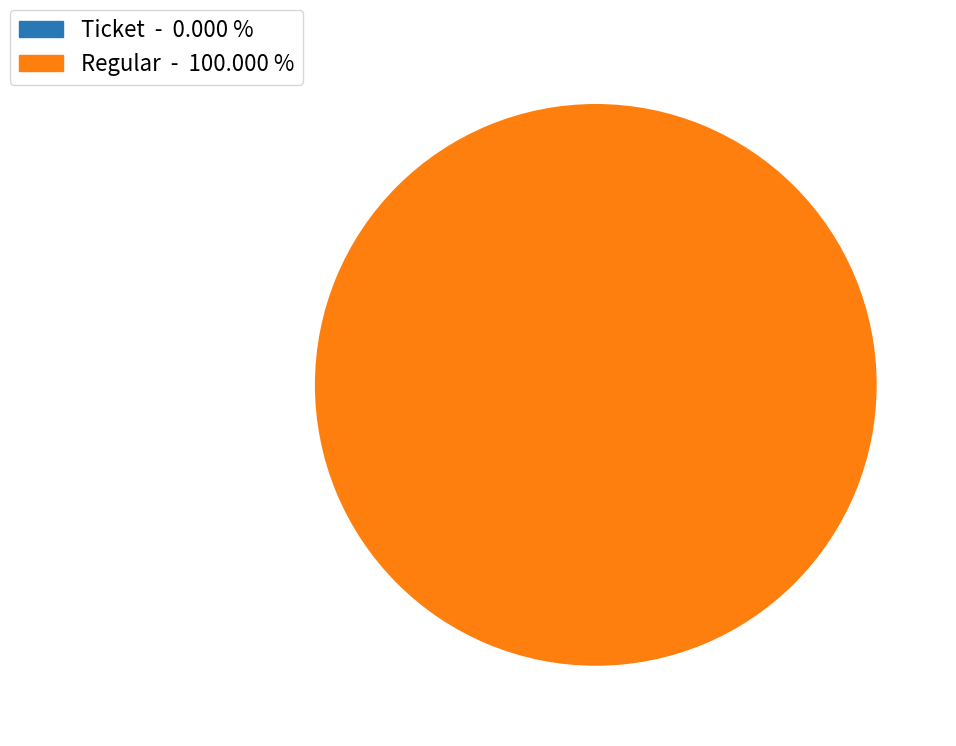

Rank the categories by value from lowest to highest.

Ticket (io_index=0), Regular (io_index=8)